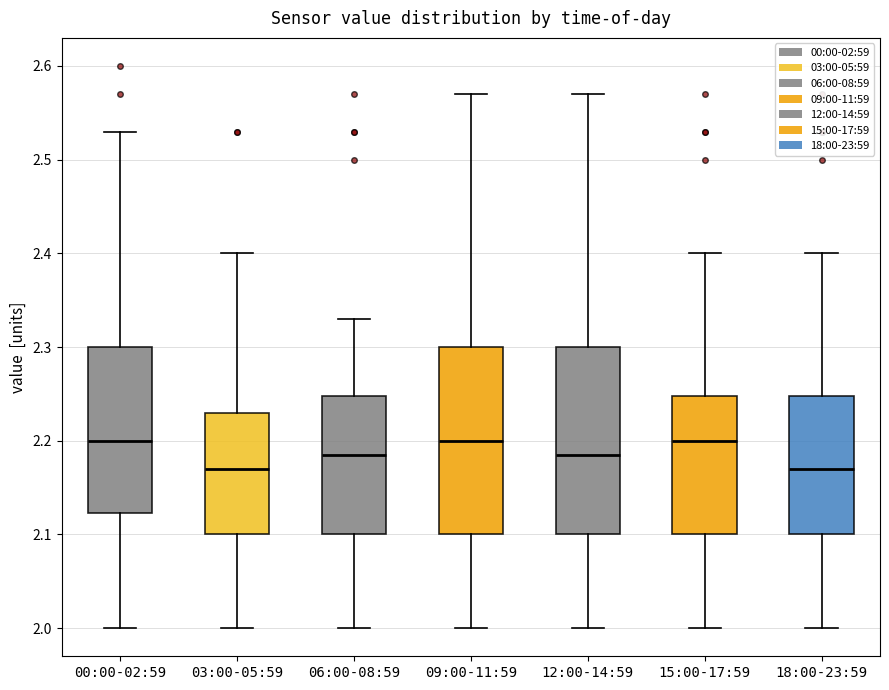

Where is the lower edge of the box for 18:00-23:59 on the y-axis? The values are not printed on the chart, so give them approximately, as read against the axis.

2.10